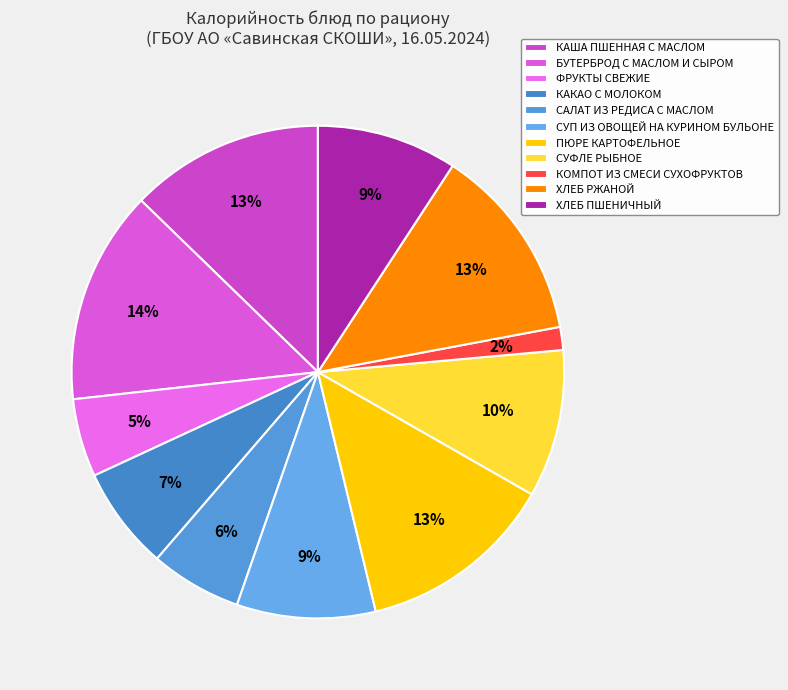

Is it true that ФРУКТЫ СВЕЖИЕ is 17% of the pie?

False